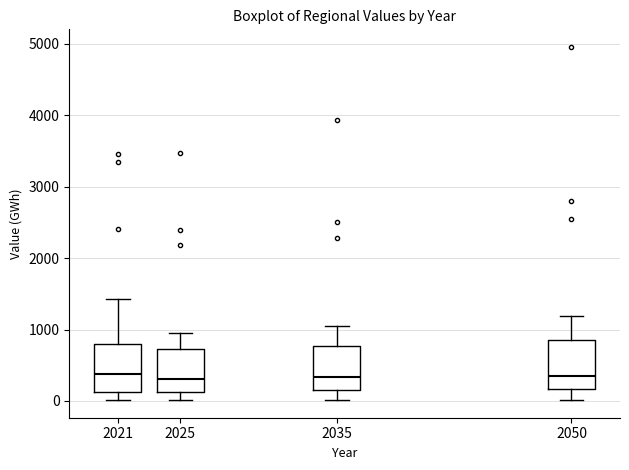

Reading left to right, read every box against the y-axis: the position of its median line, the range the box covers, and the ends of its whiskers. The values are not printed on the chart, so give them approximately, as read against the axis.

2021: median 400, box 100 to 800, whiskers 0 to 1400
2025: median 300, box 100 to 700, whiskers 0 to 1000
2035: median 300, box 200 to 800, whiskers 0 to 1100
2050: median 300, box 200 to 900, whiskers 0 to 1200